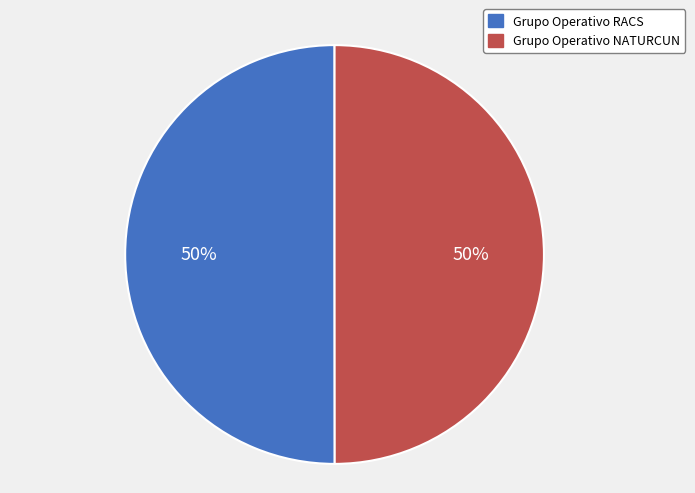

To the nearest percent, what portion does Grupo Operativo NATURCUN represent?

50%